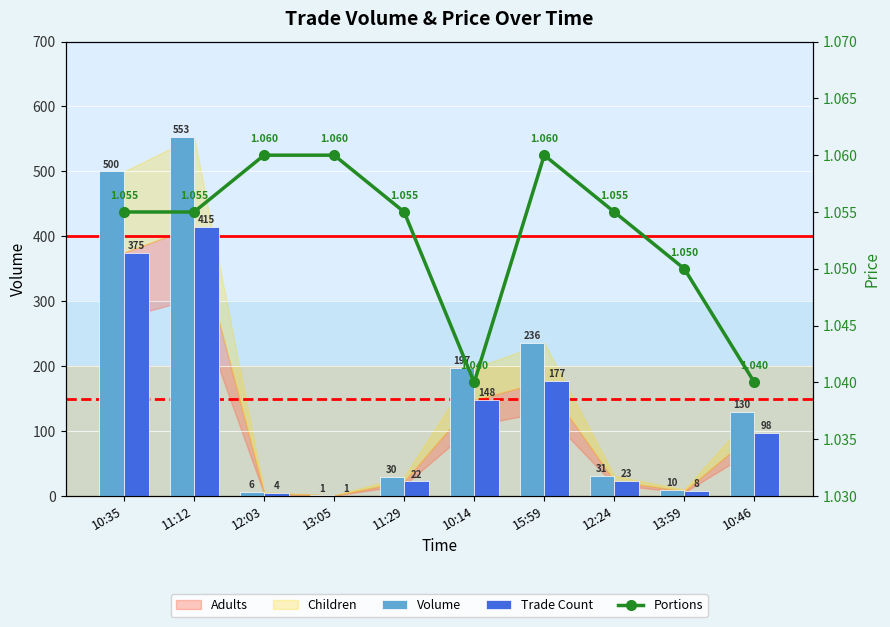

Where is Volume nearest to the value 277?

15:59